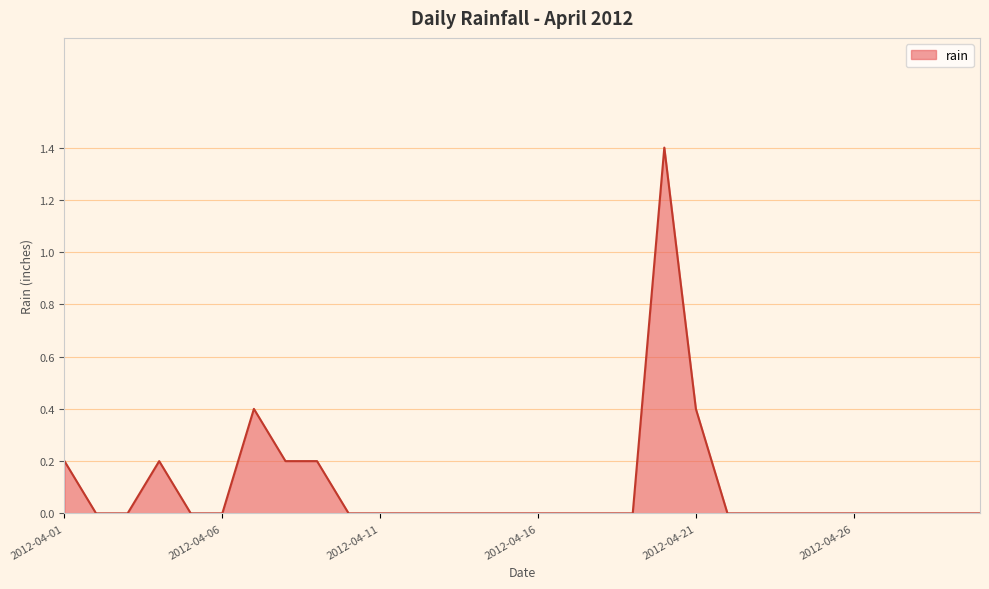

Does the chart display data point markers on the line(s)?

No